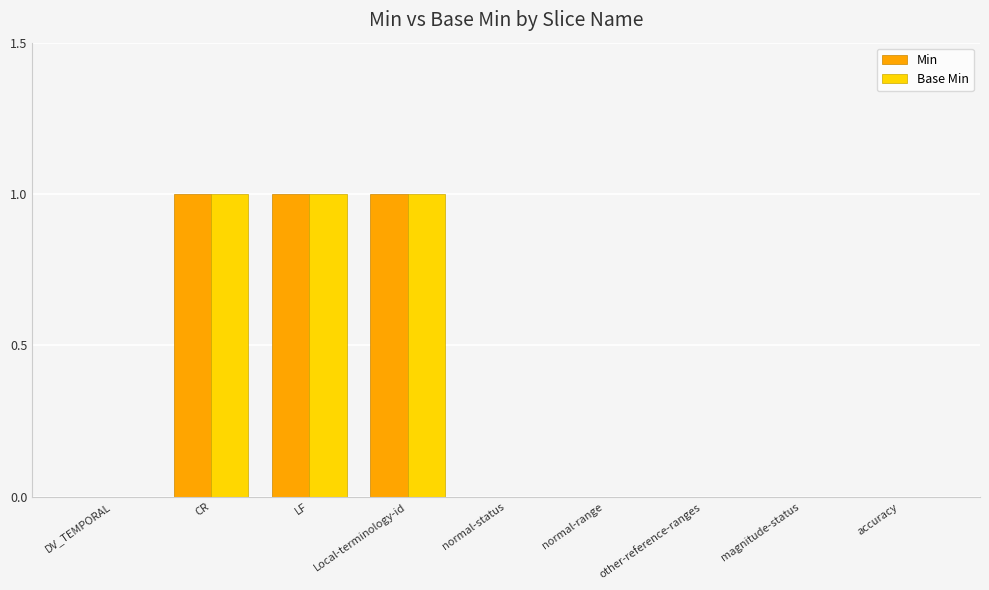

The Min series shows -1 at DV_TEMPORAL. True or false?

False